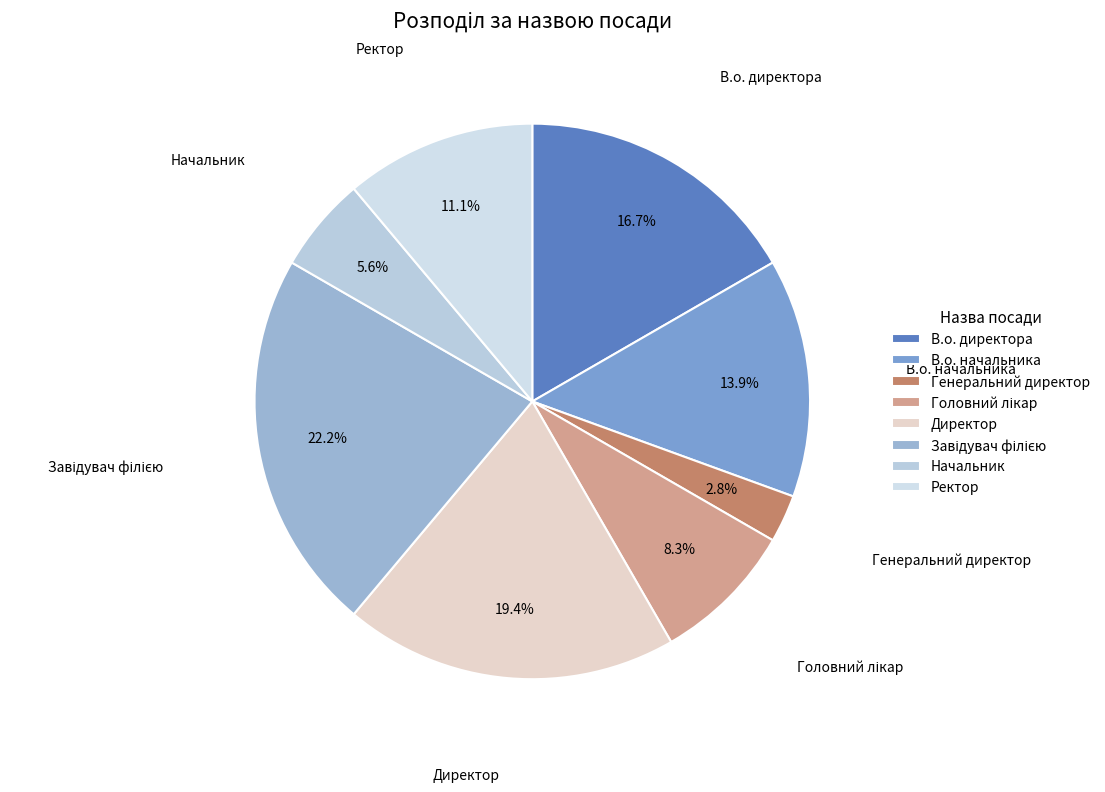

True or false: В.о. директора accounts for 17% of the total.

True